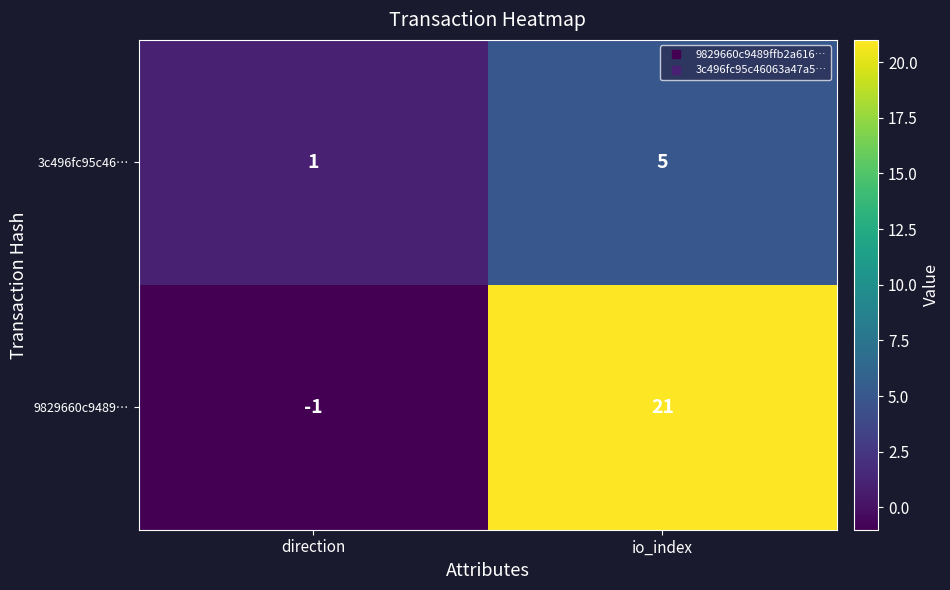

What is the average value of the 9829660c9489… series?

10